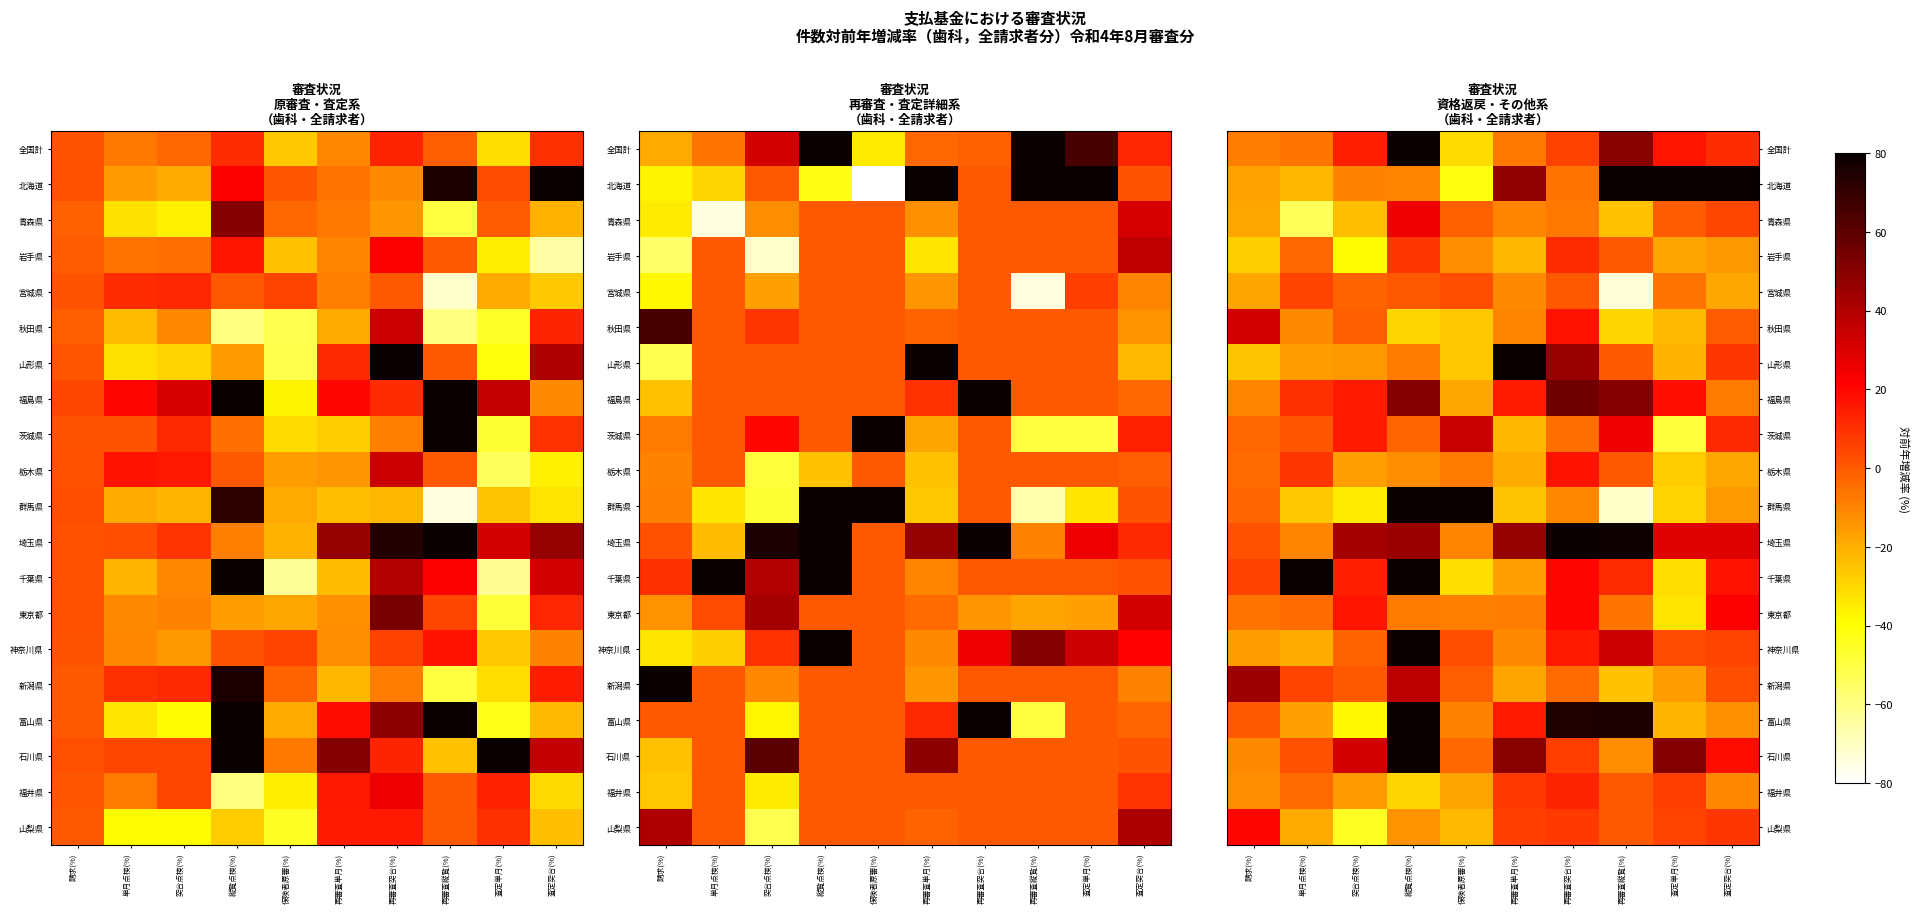

What is the difference between the maximum and minimum values in the 全国計 series?

110.7